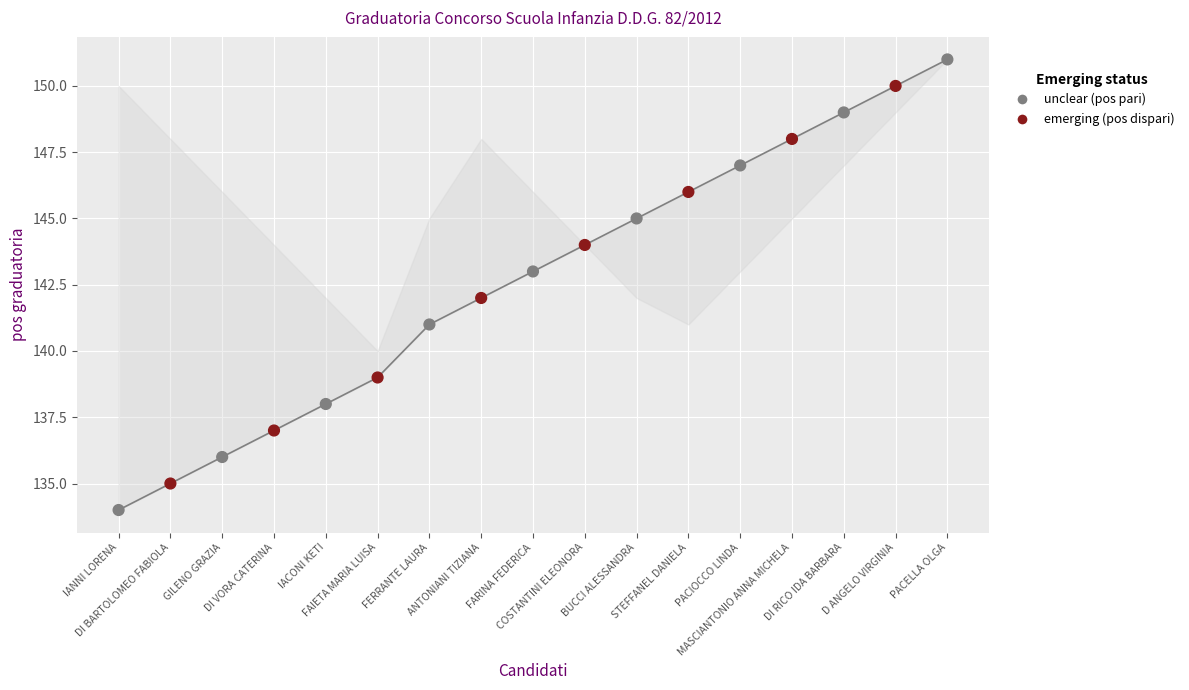

What is the ratio of the value at GILENO GRAZIA to the value at FARINA FEDERICA?

1.0